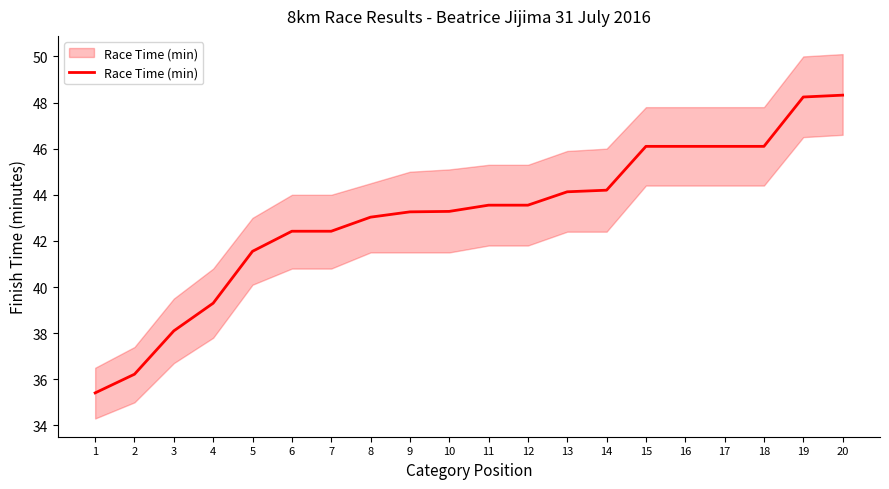

What is the ratio of the value at 12 to the value at 11?

1.0